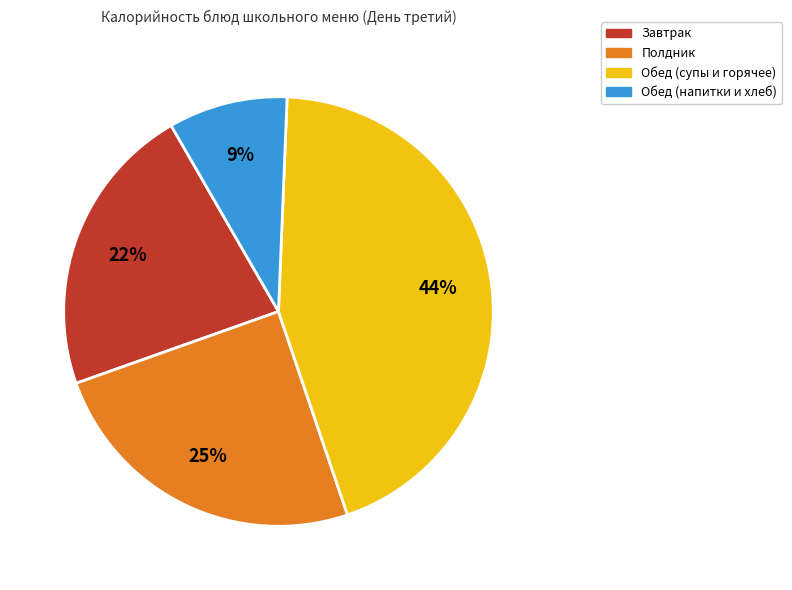

Is there a majority slice in this chart?

No